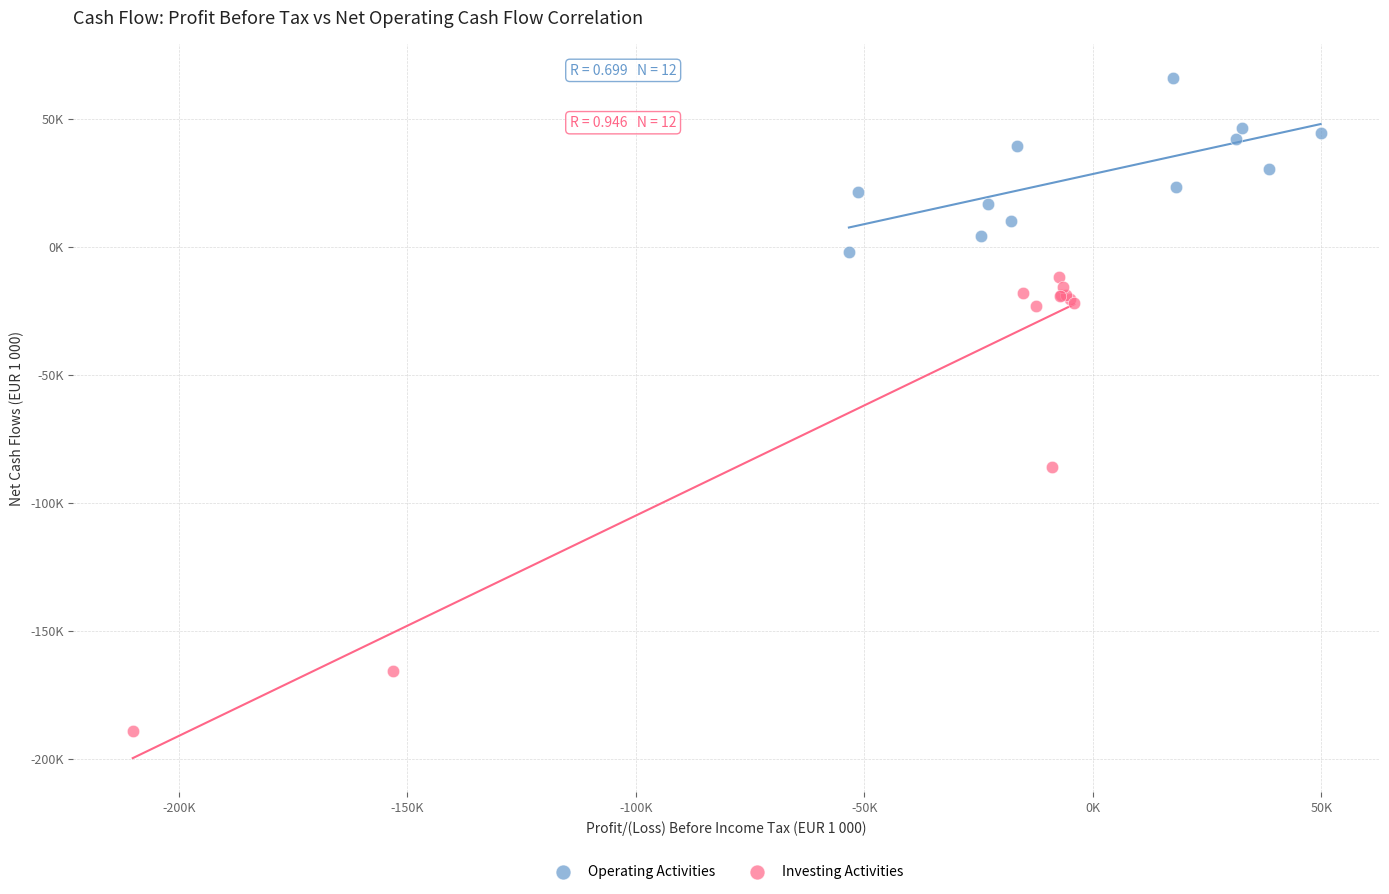

Which series reaches the minimum Y coordinate?

Investing Activities